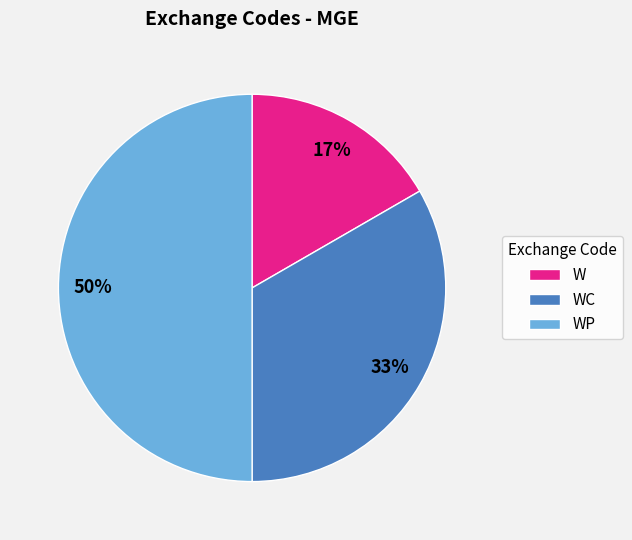

True or false: WP accounts for 39% of the total.

False